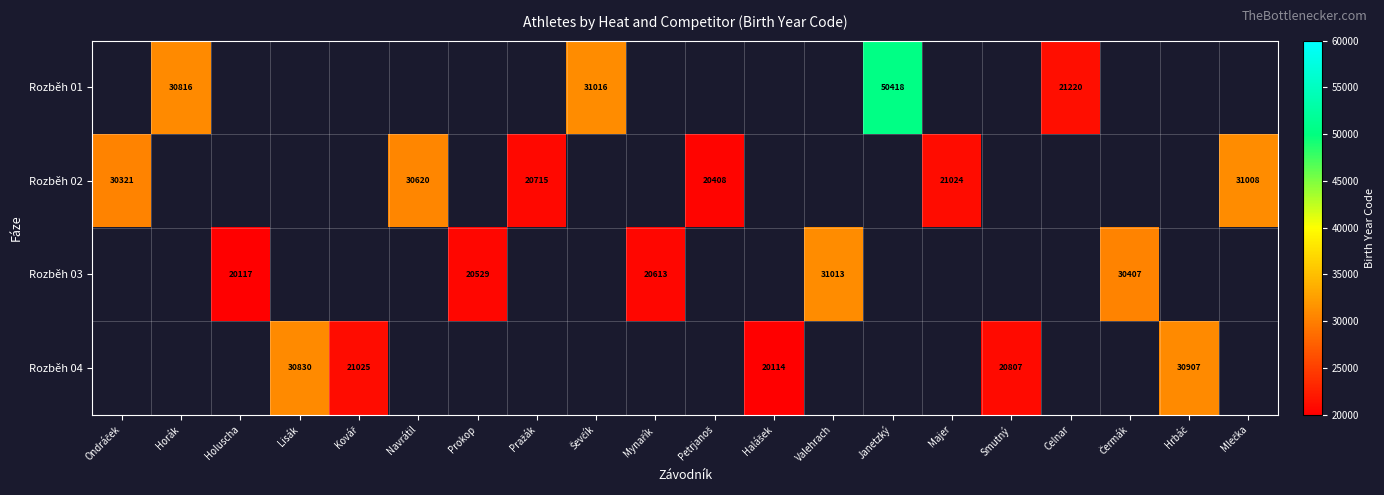

Which series has the widest spread of values?

Rozběh 02